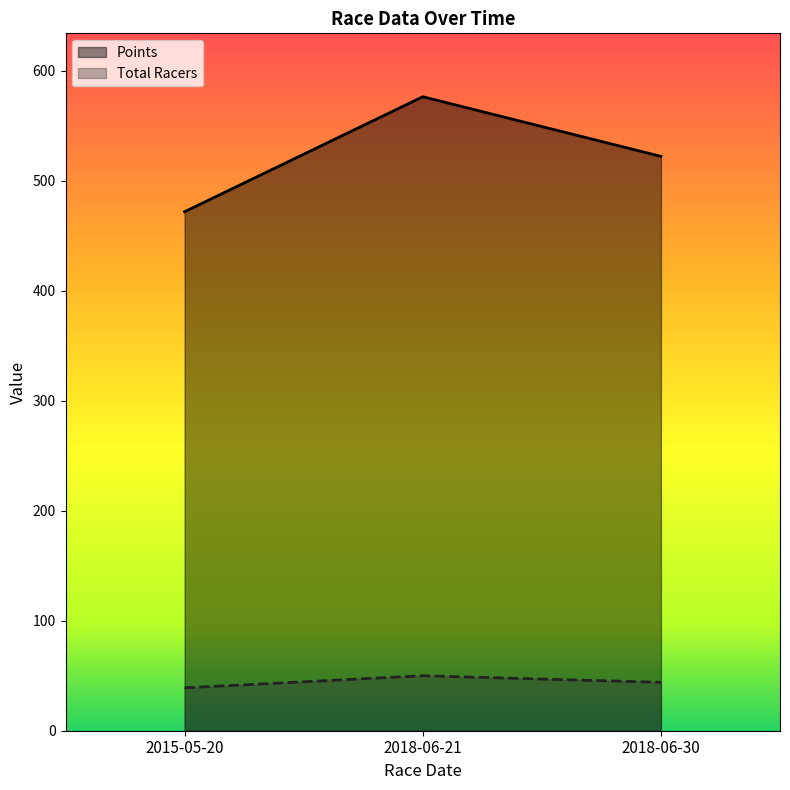

Reading right to left, transcribe all the data shown in this chart.

Total Racers: 2018-06-30=44.0	2018-06-21=50.0	2015-05-20=39.0
Points: 2018-06-30=522.3	2018-06-21=576.6	2015-05-20=472.0